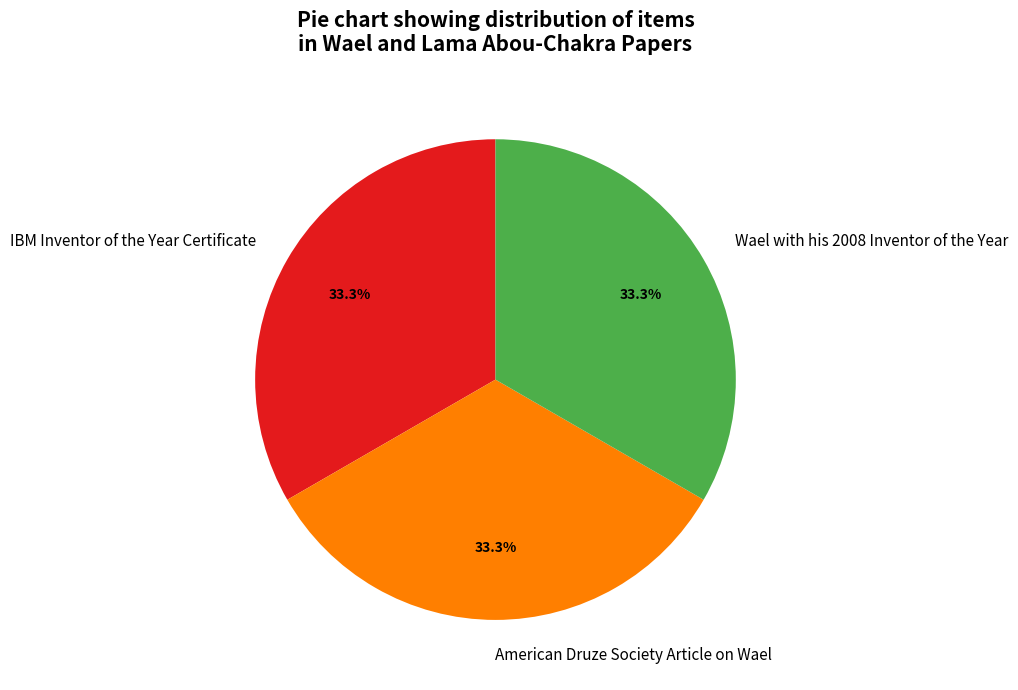

Does IBM Inventor of the Year Certificate represent more than half of the total?

No